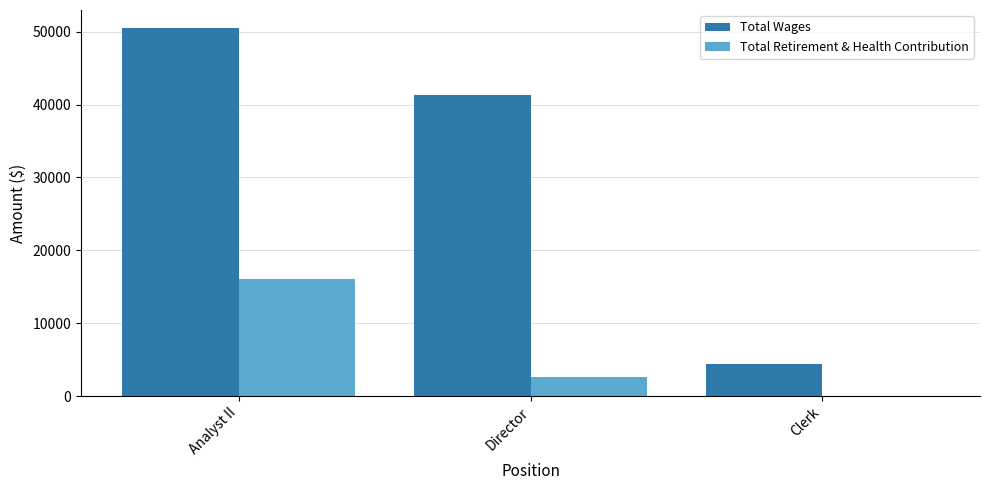

Which series has the widest spread of values?

Total Wages